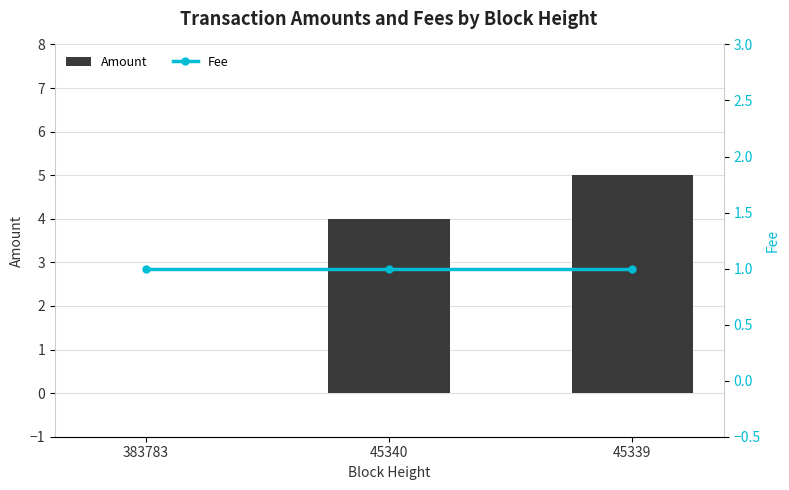

Is it true that Amount equals 3 at 383783?

False